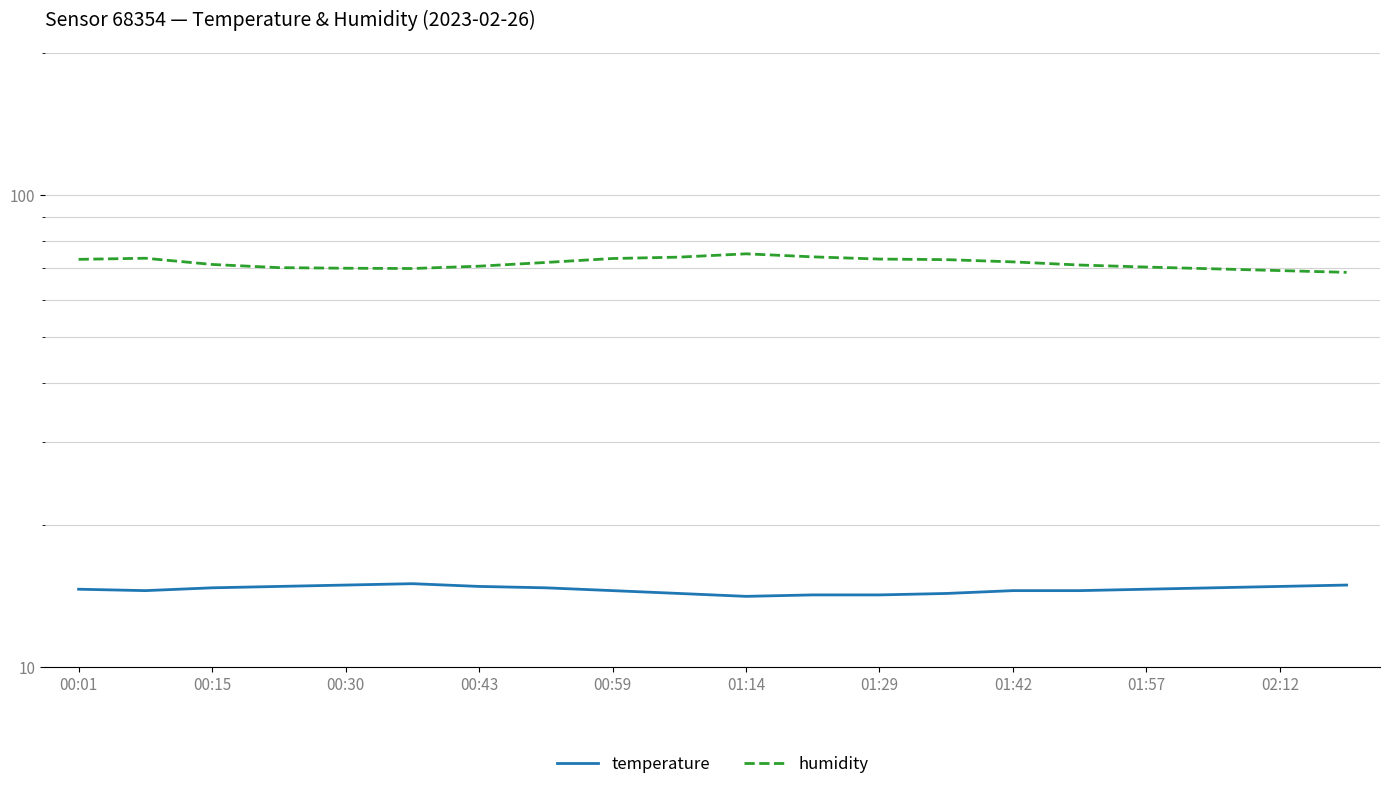

Is the value of humidity at 10 greater than the value of temperature at 01:14?

Yes